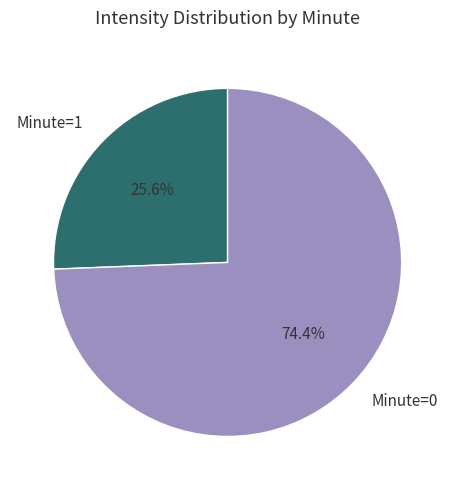

Is there a majority slice in this chart?

Yes